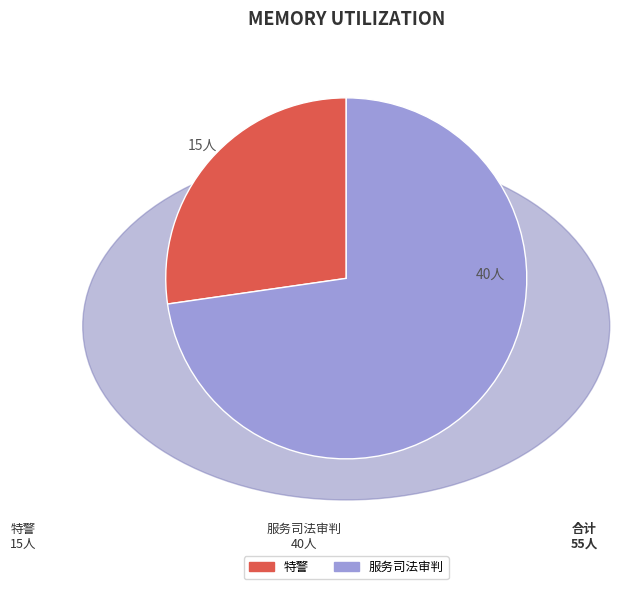

Is there any slice that represents more than half of the pie?

Yes